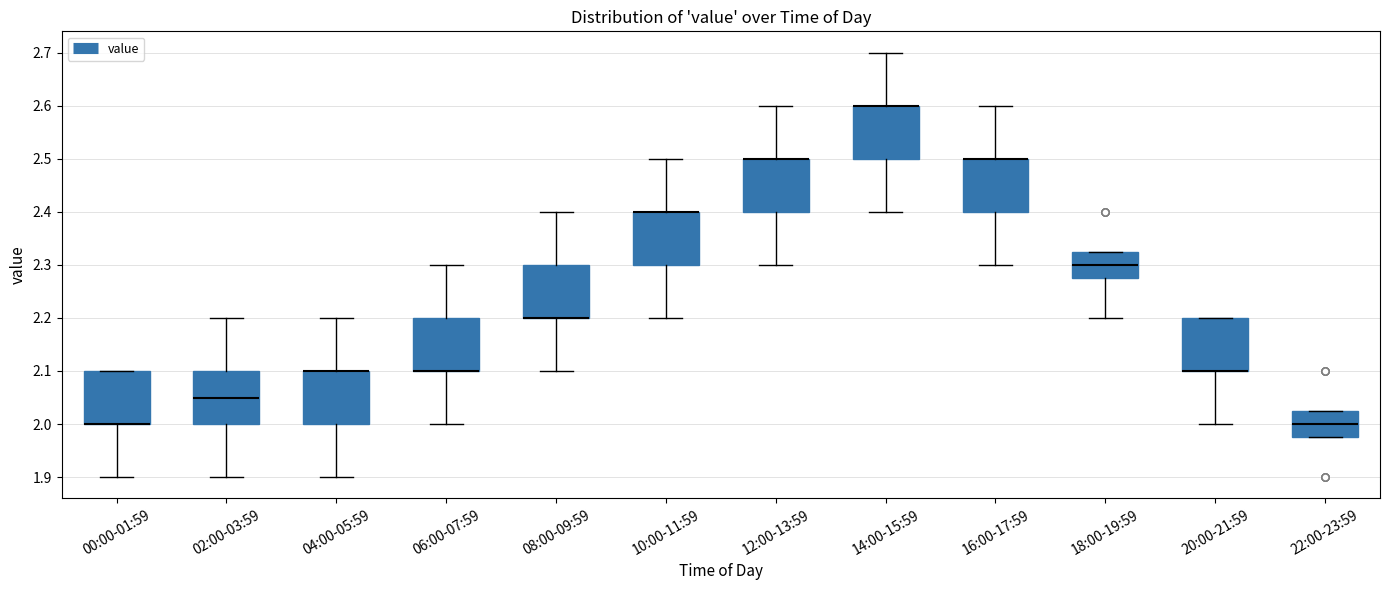

Reading left to right, read every box against the y-axis: the position of its median line, the range the box covers, and the ends of its whiskers. The values are not printed on the chart, so give them approximately, as read against the axis.

00:00-01:59: median 2.00 (drawn on the box's lower edge), box 2.00 to 2.10, whiskers 1.90 to 2.10
02:00-03:59: median 2.05, box 2.00 to 2.10, whiskers 1.90 to 2.20
04:00-05:59: median 2.10 (drawn on the box's upper edge), box 2.00 to 2.10, whiskers 1.90 to 2.20
06:00-07:59: median 2.10 (drawn on the box's lower edge), box 2.10 to 2.20, whiskers 2.00 to 2.30
08:00-09:59: median 2.20 (drawn on the box's lower edge), box 2.20 to 2.30, whiskers 2.10 to 2.40
10:00-11:59: median 2.40 (drawn on the box's upper edge), box 2.30 to 2.40, whiskers 2.20 to 2.50
12:00-13:59: median 2.50 (drawn on the box's upper edge), box 2.40 to 2.50, whiskers 2.30 to 2.60
14:00-15:59: median 2.60 (drawn on the box's upper edge), box 2.50 to 2.60, whiskers 2.40 to 2.70
16:00-17:59: median 2.50 (drawn on the box's upper edge), box 2.40 to 2.50, whiskers 2.30 to 2.60
18:00-19:59: median 2.30, box 2.28 to 2.33, whiskers 2.20 to 2.33
20:00-21:59: median 2.10 (drawn on the box's lower edge), box 2.10 to 2.20, whiskers 2.00 to 2.20
22:00-23:59: median 2.00, box 1.98 to 2.03, whiskers 1.98 to 2.03